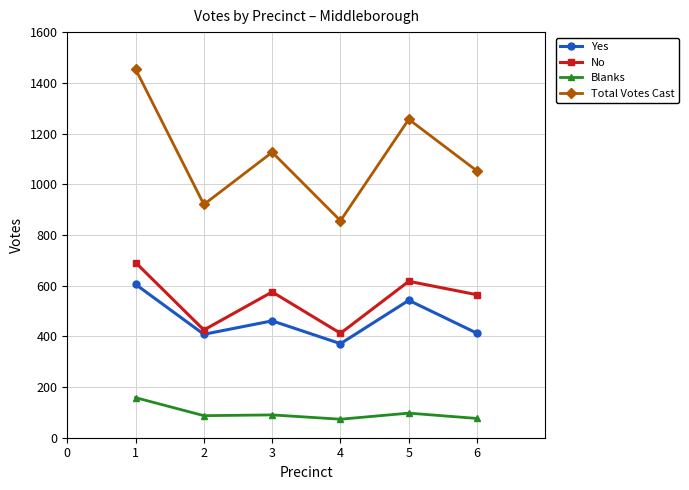

Rank the categories by Total Votes Cast value from highest to lowest.

1, 5, 3, 6, 2, 4